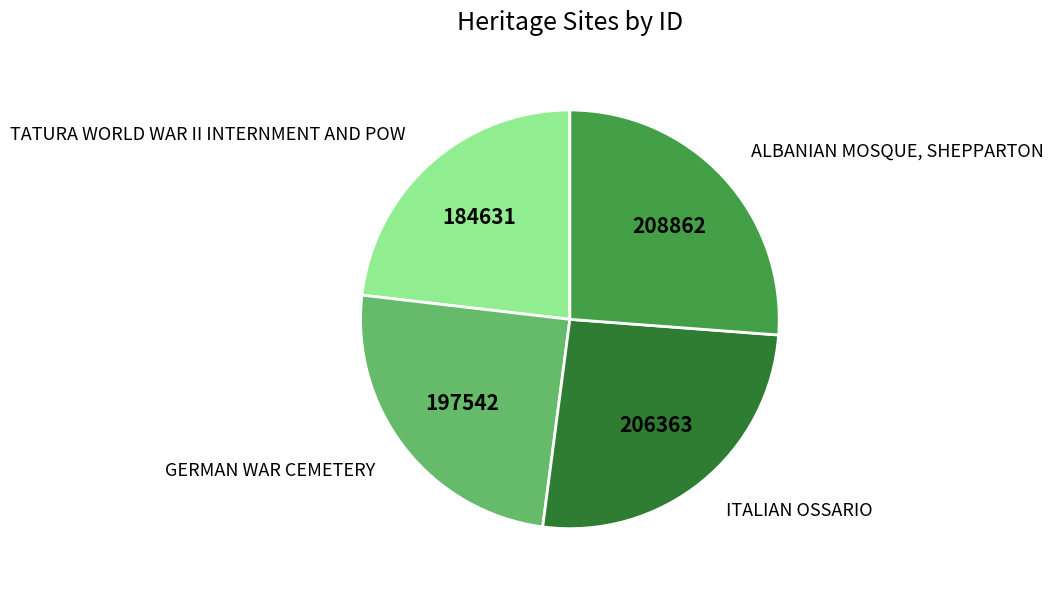

What is the smallest slice in the pie chart?

TATURA WORLD WAR II INTERNMENT AND POW